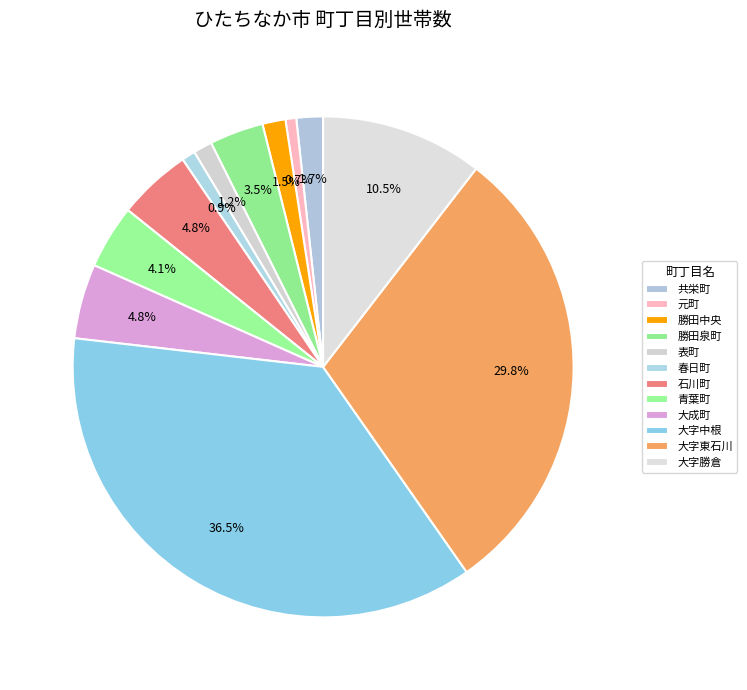

Count the number of slices in the pie.

12